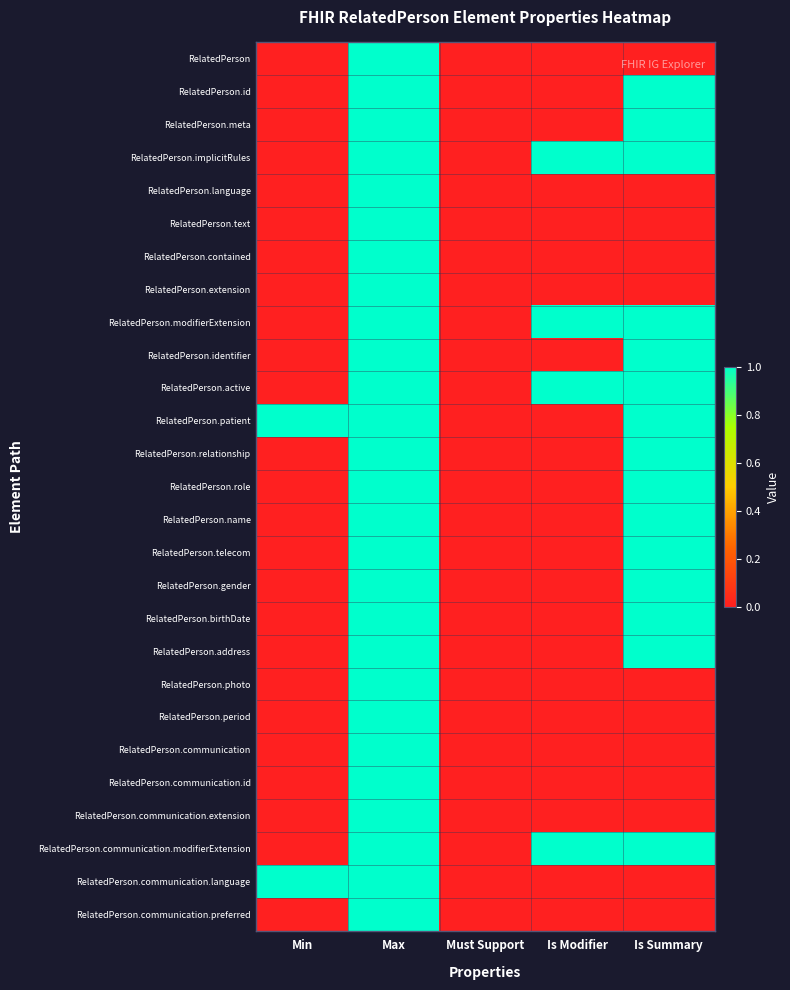

Reading left to right, what are all the values shown in this chart?

RelatedPerson: Min=0	Max=1	Must Support=0	Is Modifier=0	Is Summary=0
RelatedPerson.id: Min=0	Max=1	Must Support=0	Is Modifier=0	Is Summary=1
RelatedPerson.meta: Min=0	Max=1	Must Support=0	Is Modifier=0	Is Summary=1
RelatedPerson.implicitRules: Min=0	Max=1	Must Support=0	Is Modifier=1	Is Summary=1
RelatedPerson.language: Min=0	Max=1	Must Support=0	Is Modifier=0	Is Summary=0
RelatedPerson.text: Min=0	Max=1	Must Support=0	Is Modifier=0	Is Summary=0
RelatedPerson.contained: Min=0	Max=1	Must Support=0	Is Modifier=0	Is Summary=0
RelatedPerson.extension: Min=0	Max=1	Must Support=0	Is Modifier=0	Is Summary=0
RelatedPerson.modifierExtension: Min=0	Max=1	Must Support=0	Is Modifier=1	Is Summary=1
RelatedPerson.identifier: Min=0	Max=1	Must Support=0	Is Modifier=0	Is Summary=1
RelatedPerson.active: Min=0	Max=1	Must Support=0	Is Modifier=1	Is Summary=1
RelatedPerson.patient: Min=1	Max=1	Must Support=0	Is Modifier=0	Is Summary=1
RelatedPerson.relationship: Min=0	Max=1	Must Support=0	Is Modifier=0	Is Summary=1
RelatedPerson.role: Min=0	Max=1	Must Support=0	Is Modifier=0	Is Summary=1
RelatedPerson.name: Min=0	Max=1	Must Support=0	Is Modifier=0	Is Summary=1
RelatedPerson.telecom: Min=0	Max=1	Must Support=0	Is Modifier=0	Is Summary=1
RelatedPerson.gender: Min=0	Max=1	Must Support=0	Is Modifier=0	Is Summary=1
RelatedPerson.birthDate: Min=0	Max=1	Must Support=0	Is Modifier=0	Is Summary=1
RelatedPerson.address: Min=0	Max=1	Must Support=0	Is Modifier=0	Is Summary=1
RelatedPerson.photo: Min=0	Max=1	Must Support=0	Is Modifier=0	Is Summary=0
RelatedPerson.period: Min=0	Max=1	Must Support=0	Is Modifier=0	Is Summary=0
RelatedPerson.communication: Min=0	Max=1	Must Support=0	Is Modifier=0	Is Summary=0
RelatedPerson.communication.id: Min=0	Max=1	Must Support=0	Is Modifier=0	Is Summary=0
RelatedPerson.communication.extension: Min=0	Max=1	Must Support=0	Is Modifier=0	Is Summary=0
RelatedPerson.communication.modifierExtension: Min=0	Max=1	Must Support=0	Is Modifier=1	Is Summary=1
RelatedPerson.communication.language: Min=1	Max=1	Must Support=0	Is Modifier=0	Is Summary=0
RelatedPerson.communication.preferred: Min=0	Max=1	Must Support=0	Is Modifier=0	Is Summary=0